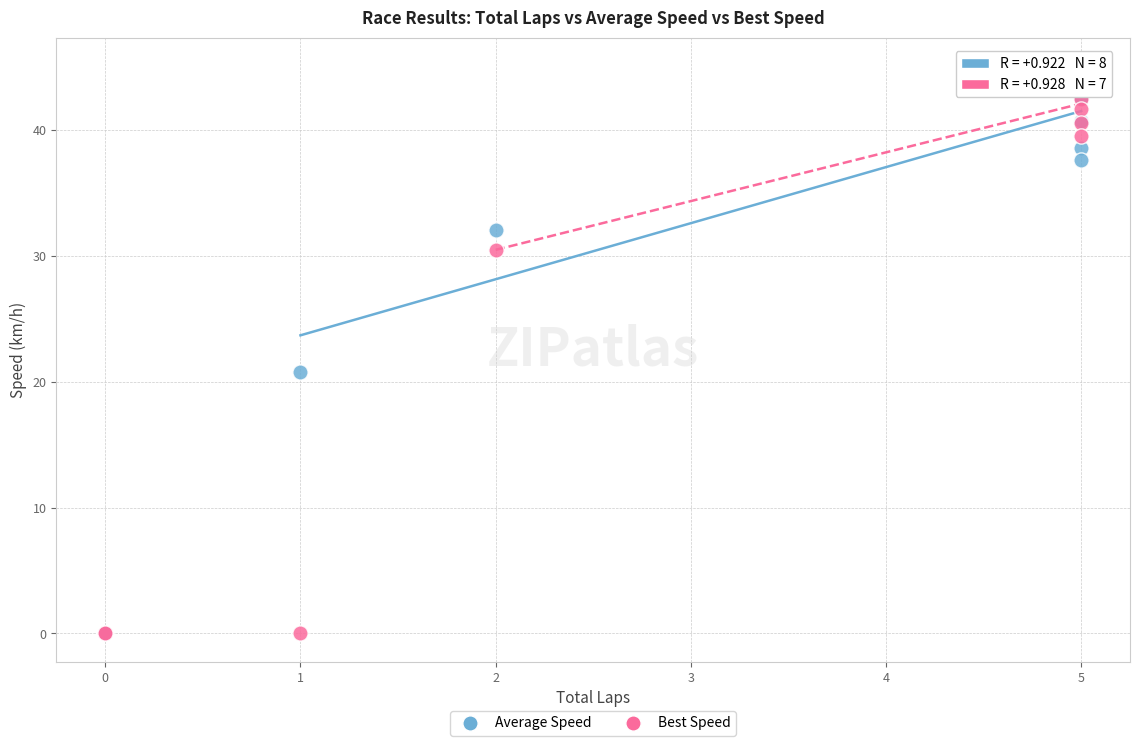

In the Best Speed series, what Y value is closest to 22?

30.5